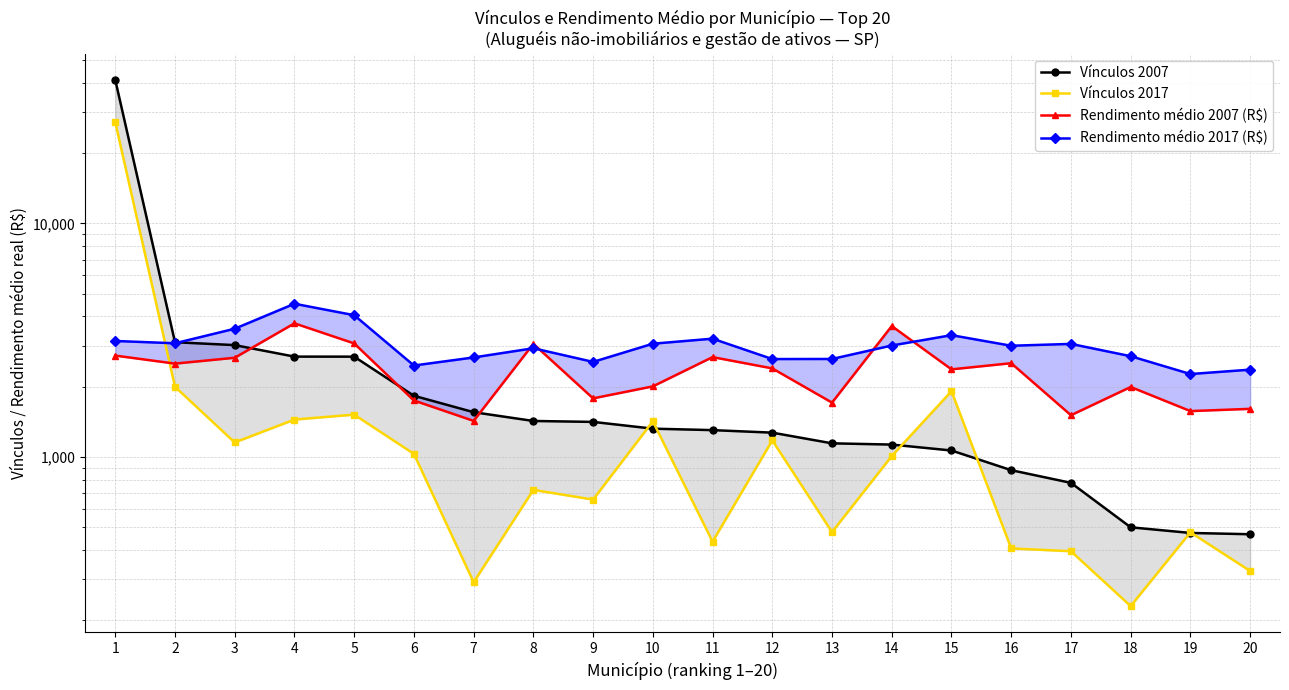

After their last crossing, which series has the higher values: Rendimento médio 2007 (R$) or Vínculos 2007?

Rendimento médio 2007 (R$)